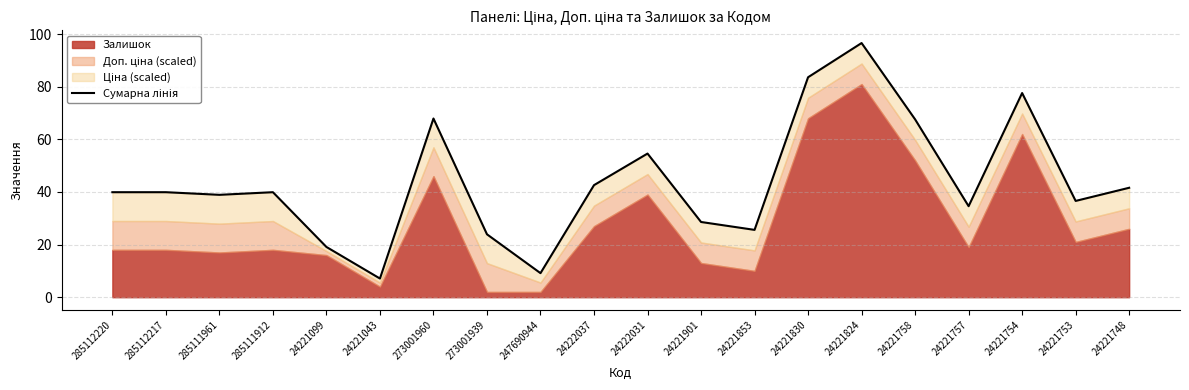

List the labels in order of value, smallest first.

24221043, 247690944, 24221099, 273001939, 24221853, 24221901, 24221757, 24221753, 285111961, 285112220, 285112217, 285111912, 24221748, 24222037, 24222031, 24221758, 273001960, 24221754, 24221830, 24221824